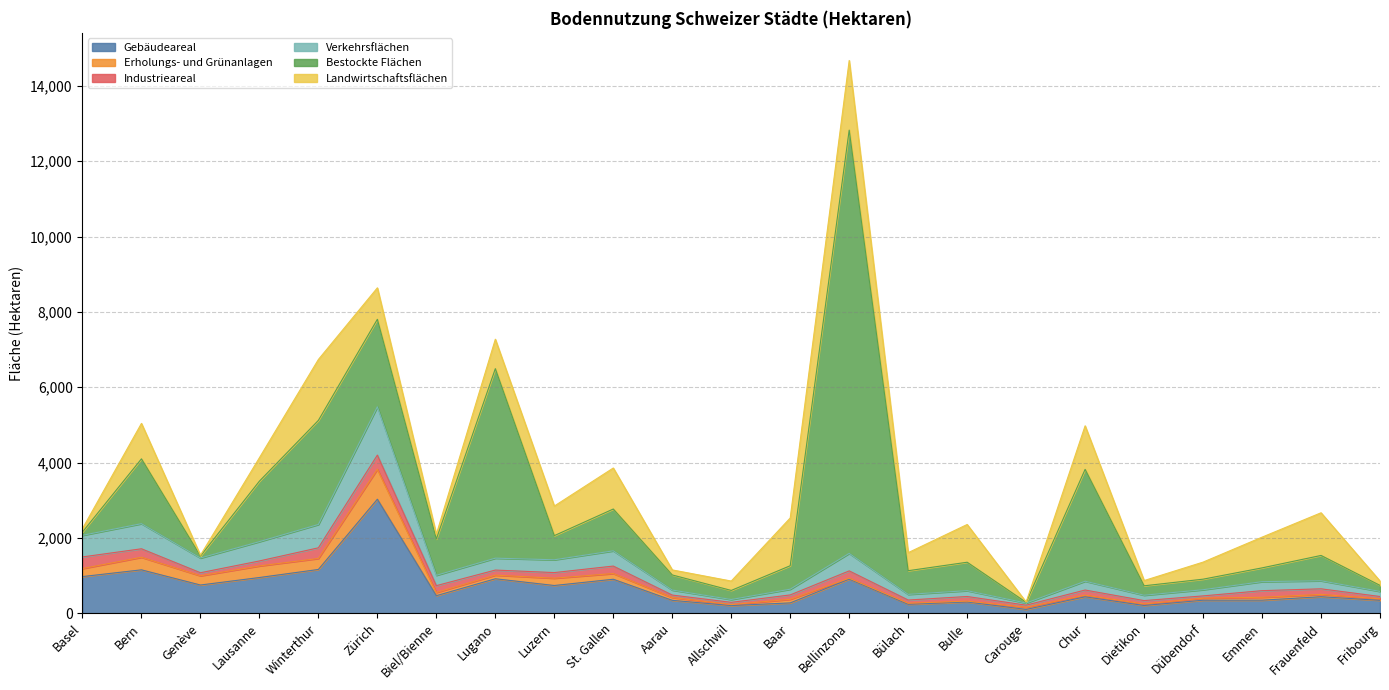

Reading right to left, transcribe all the data shown in this chart.

Gebäudeareal: Fribourg=341	Frauenfeld=437	Emmen=345	Dübendorf=344	Dietikon=204	Chur=435	Carouge=100	Bulle=298	Bülach=236	Bellinzona=905	Baar=273	Allschwil=202	Aarau=341	St. Gallen=901	Luzern=735	Lugano=914	Biel/Bienne=465	Zürich=3026	Winterthur=1161	Lausanne=947	Genève=748	Bern=1151	Basel=972
Erholungs- und Grünanlagen: Fribourg=40	Frauenfeld=62	Emmen=77	Dübendorf=55	Dietikon=41	Chur=44	Carouge=56	Bulle=22	Bülach=28	Bellinzona=24	Baar=96	Allschwil=26	Aarau=75	St. Gallen=152	Luzern=194	Lugano=96	Biel/Bienne=85	Zürich=797	Winterthur=292	Lausanne=308	Genève=245	Bern=334	Basel=213
Industrieareal: Fribourg=62	Frauenfeld=148	Emmen=176	Dübendorf=60	Dietikon=89	Chur=136	Carouge=57	Bulle=123	Bülach=85	Bellinzona=194	Baar=116	Allschwil=60	Aarau=65	St. Gallen=198	Luzern=149	Lugano=135	Biel/Bienne=181	Zürich=375	Winterthur=283	Lausanne=132	Genève=81	Bern=225	Basel=309
Verkehrsflächen: Fribourg=135	Frauenfeld=214	Emmen=239	Dübendorf=164	Dietikon=143	Chur=234	Carouge=56	Bulle=155	Bülach=151	Bellinzona=465	Baar=152	Allschwil=75	Aarau=133	St. Gallen=405	Luzern=340	Lugano=316	Biel/Bienne=275	Zürich=1283	Winterthur=620	Lausanne=513	Genève=391	Bern=667	Basel=574
Bestockte Flächen: Fribourg=160	Frauenfeld=672	Emmen=366	Dübendorf=280	Dietikon=250	Chur=2970	Carouge=19	Bulle=755	Bülach=628	Bellinzona=11240	Baar=623	Allschwil=241	Aarau=401	St. Gallen=1110	Luzern=641	Lugano=5032	Biel/Bienne=962	Zürich=2323	Winterthur=2764	Lausanne=1606	Genève=52	Bern=1721	Basel=88
Landwirtschaftsflächen: Fribourg=116	Frauenfeld=1133	Emmen=816	Dübendorf=453	Dietikon=139	Chur=1157	Carouge=7	Bulle=1002	Bülach=479	Bellinzona=1849	Baar=1268	Allschwil=249	Aarau=134	St. Gallen=1089	Luzern=786	Lugano=782	Biel/Bienne=129	Zürich=836	Winterthur=1617	Lausanne=622	Genève=22	Bern=942	Basel=90